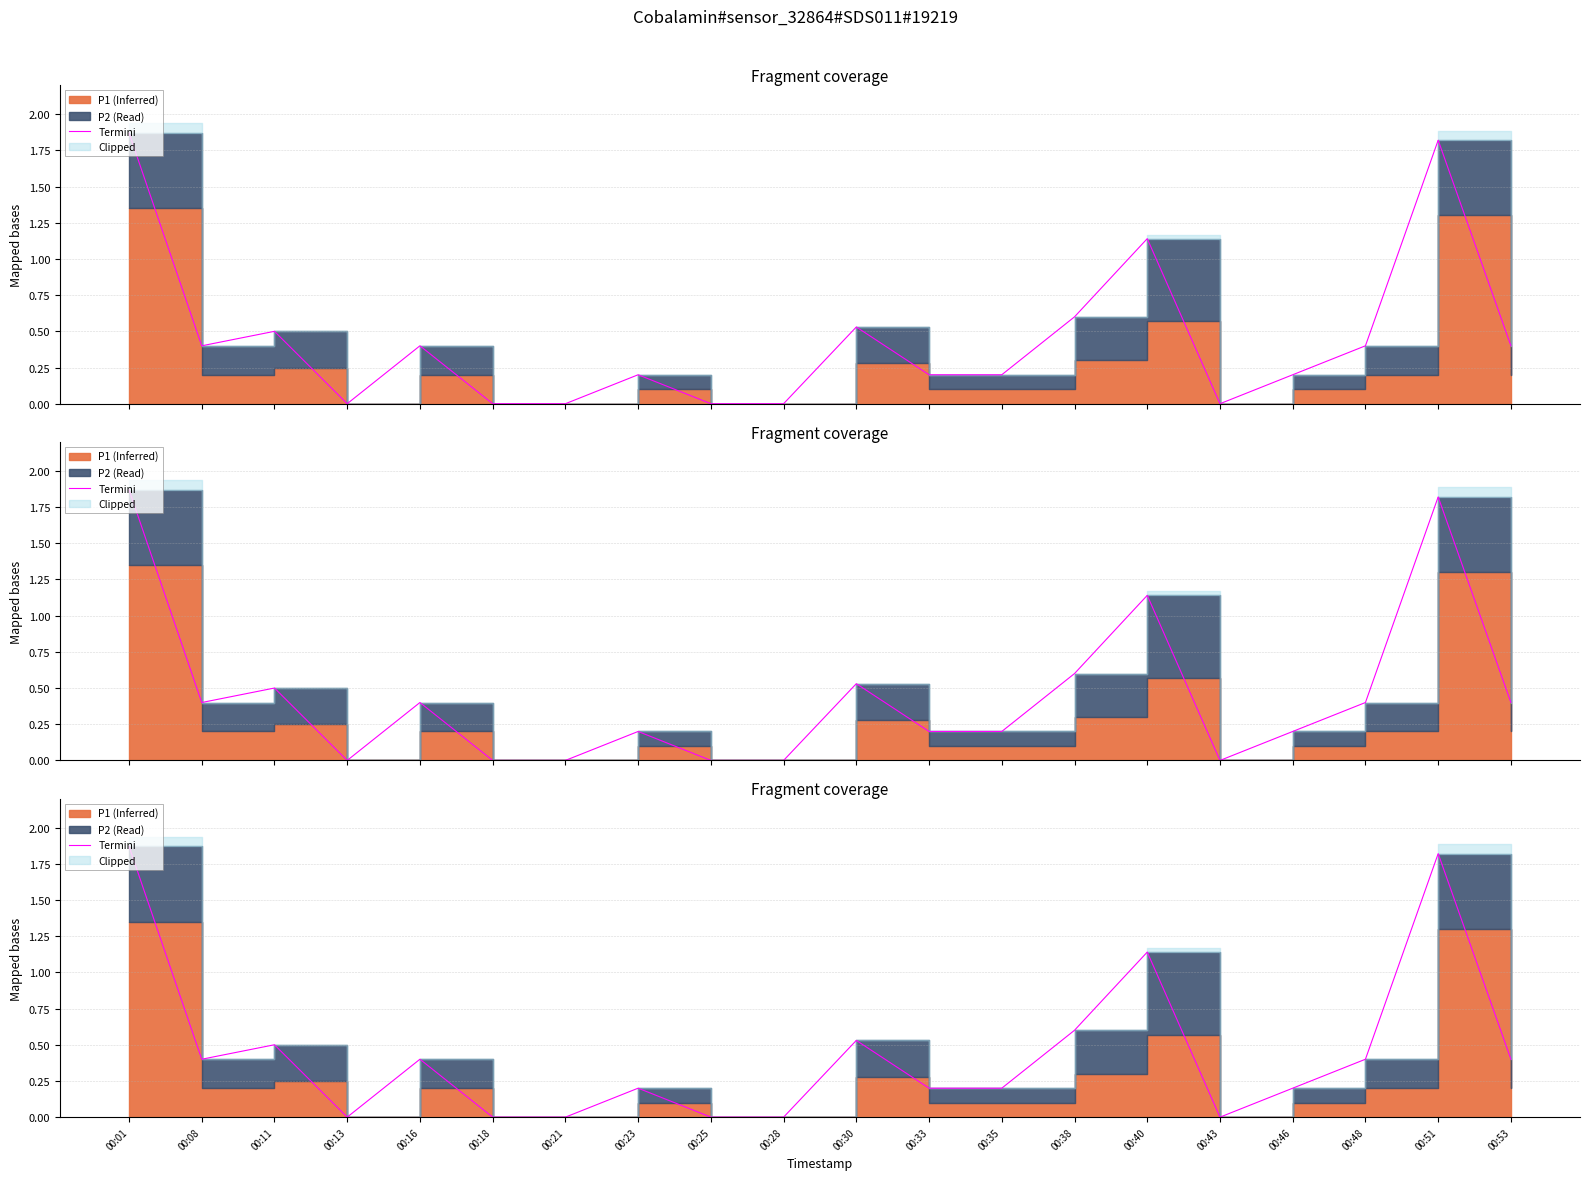

The value at 00:46 is 0.2. True or false?

True